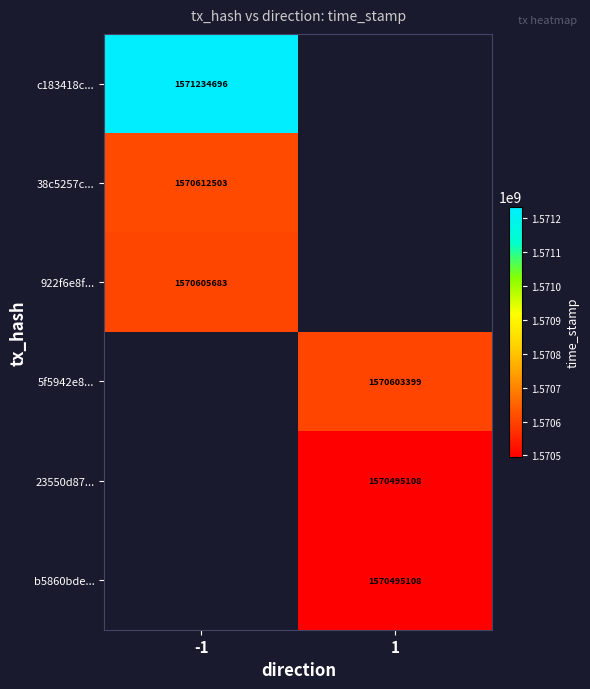

The value of 38c5257c... at -1 is 752155810. True or false?

False